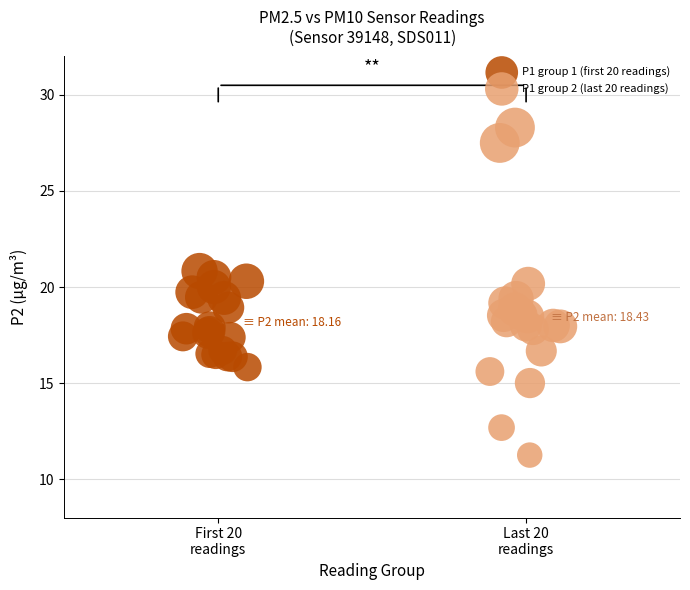

Which series reaches the maximum Y coordinate?

P1 group 2 (last 20 readings)